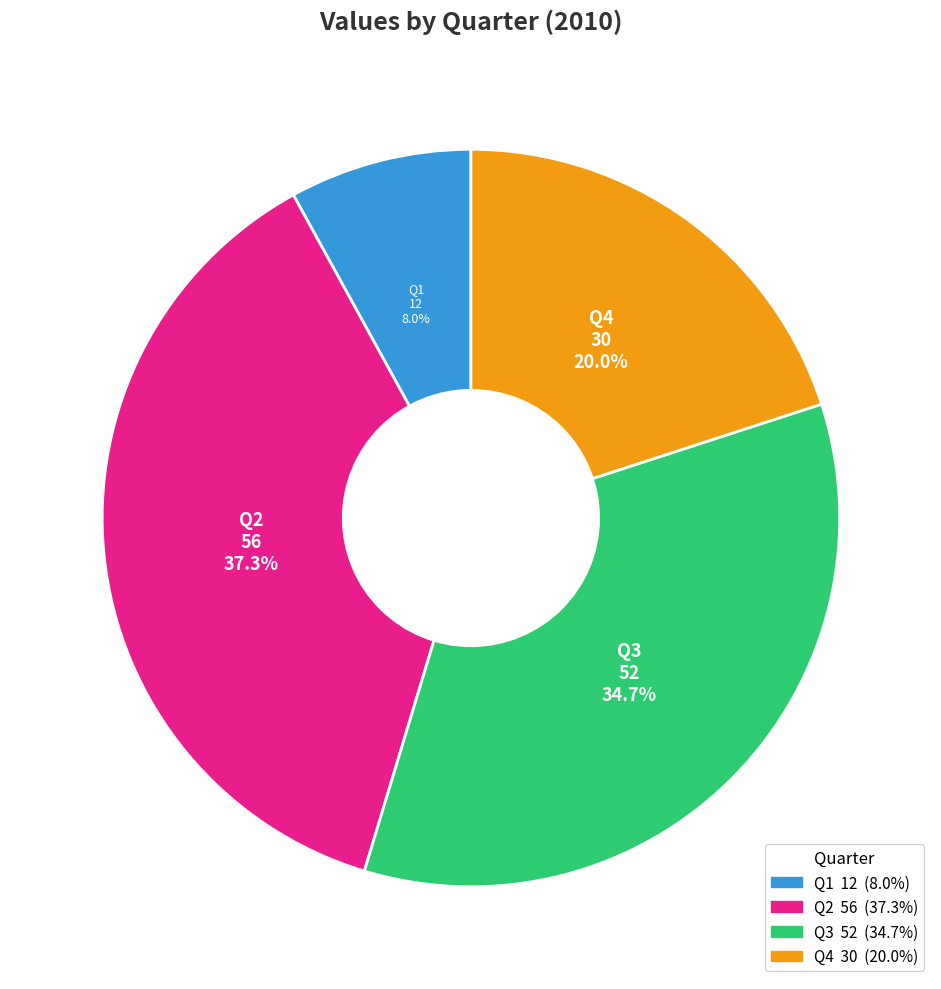

Is it true that Q4 is 20% of the pie?

True